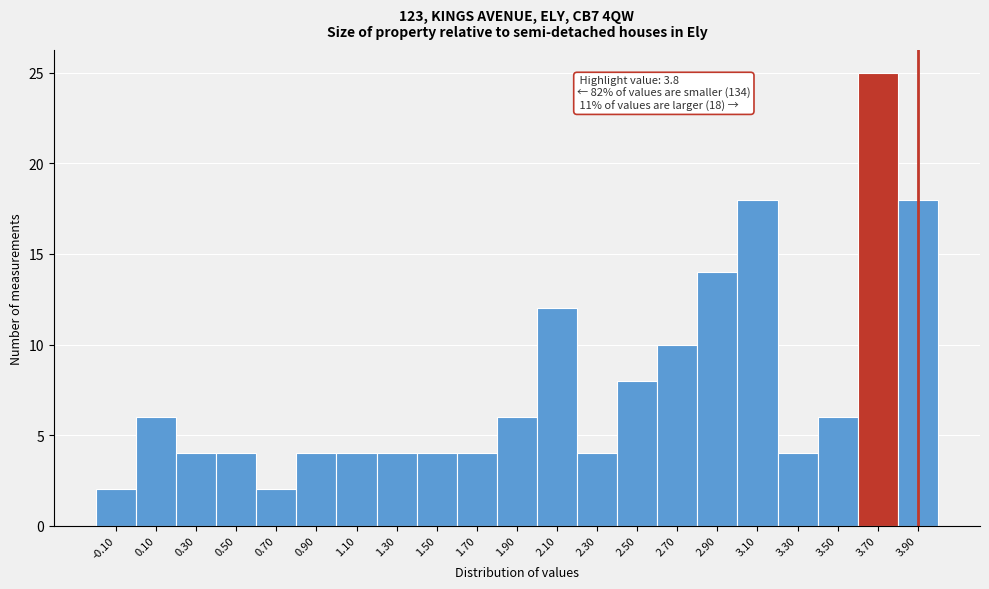

Reading left to right, extract all data points from this chart.

2	6	4	4	2	4	4	4	4	4	6	12	4	8	10	14	18	4	6	25	18